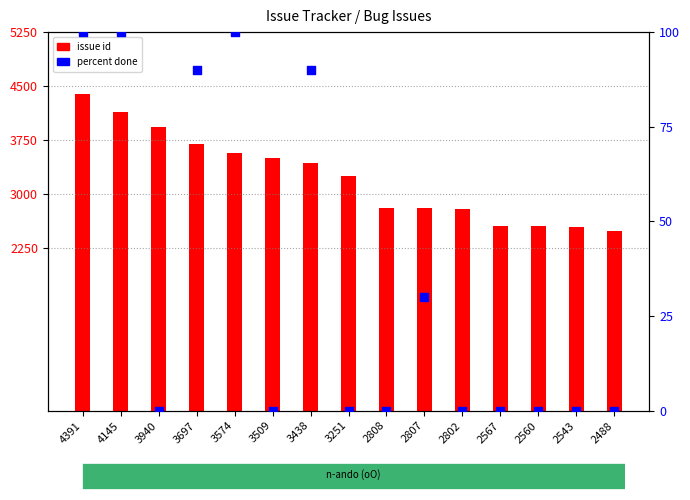

Which series contains the lowest Y value?

percent done